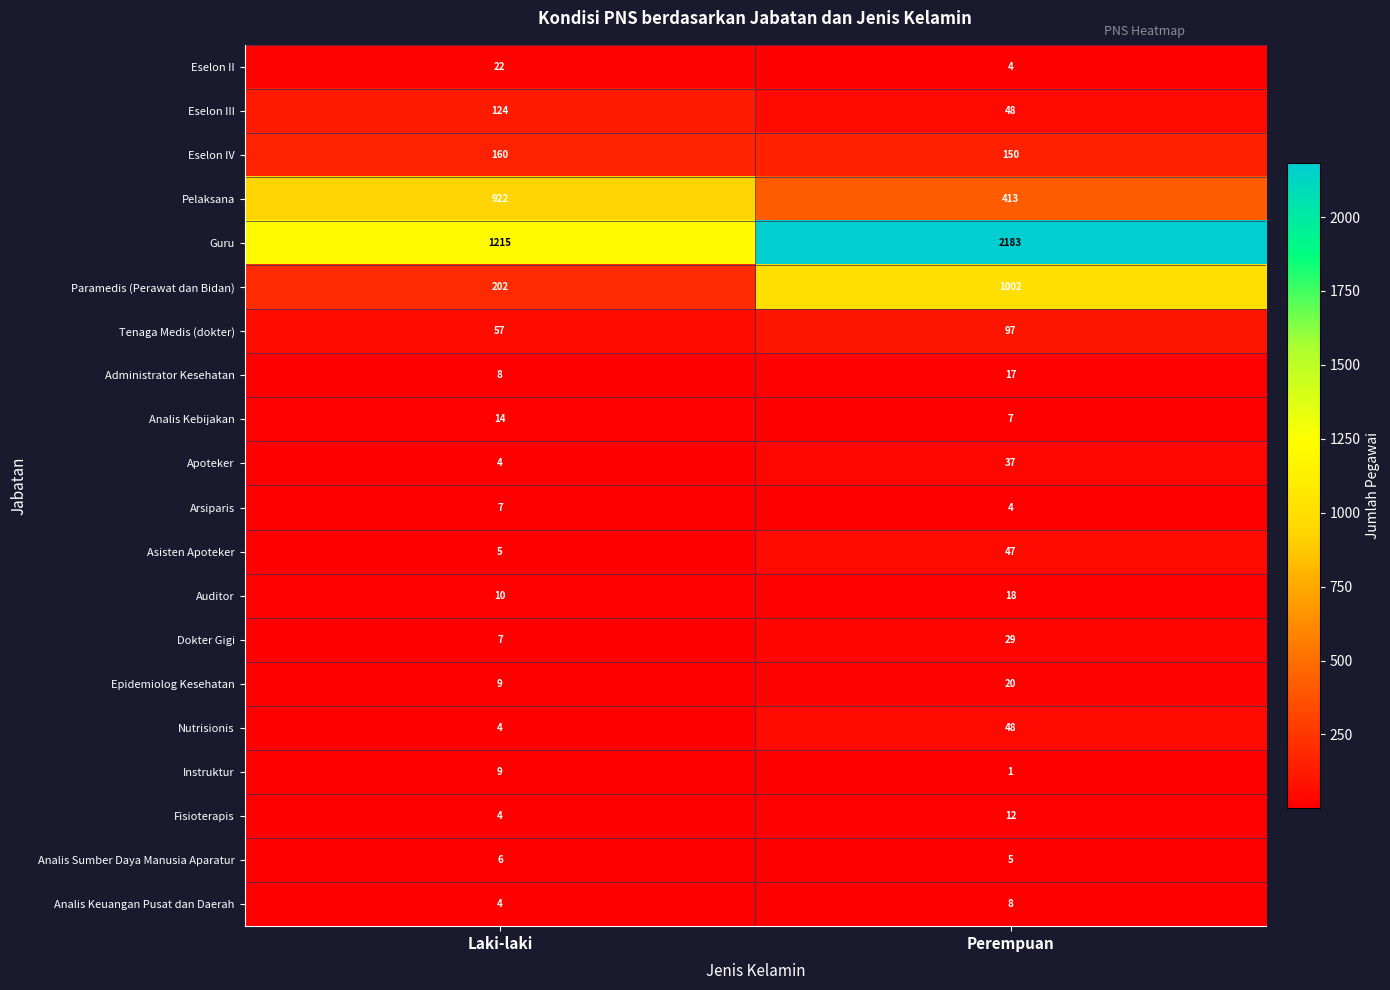

The Dokter Gigi series shows 29 at Perempuan. True or false?

True